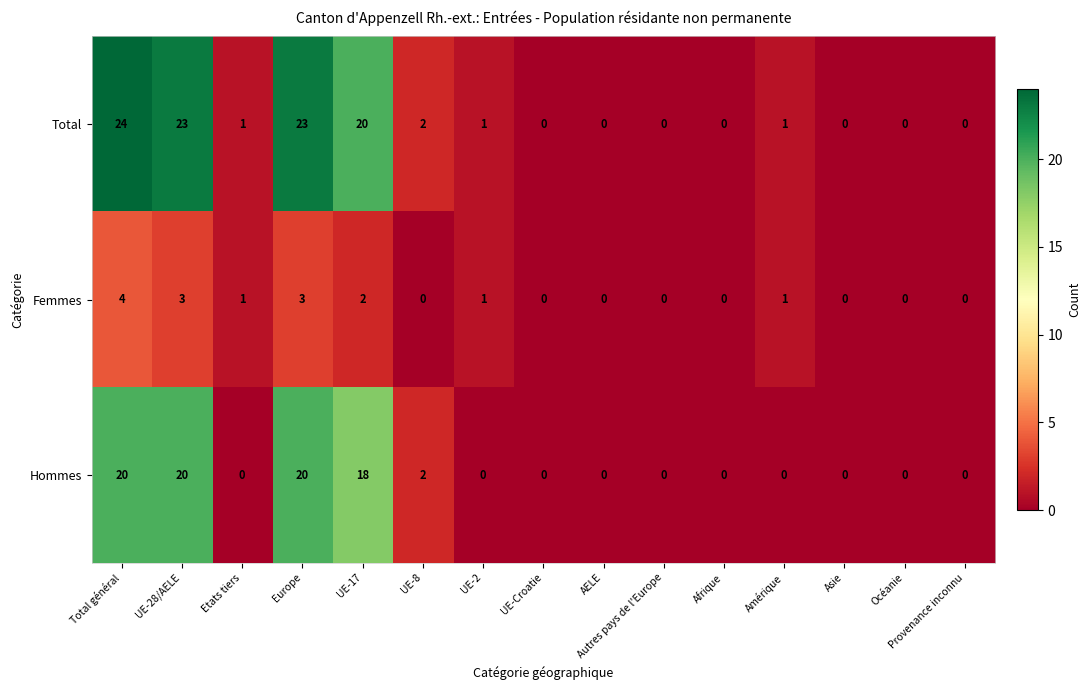

What value does the Femmes series have at Total général?

4